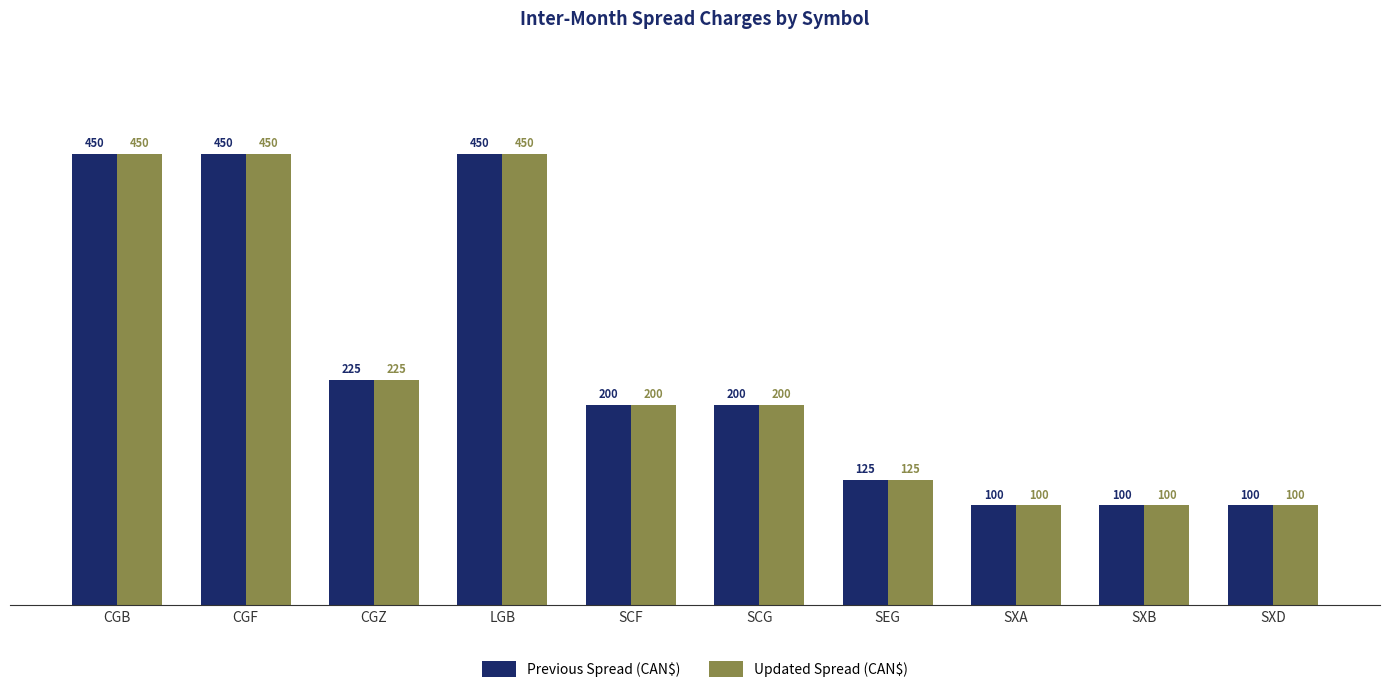

At which label does Updated Spread (CAN$) first exceed 200?

CGB